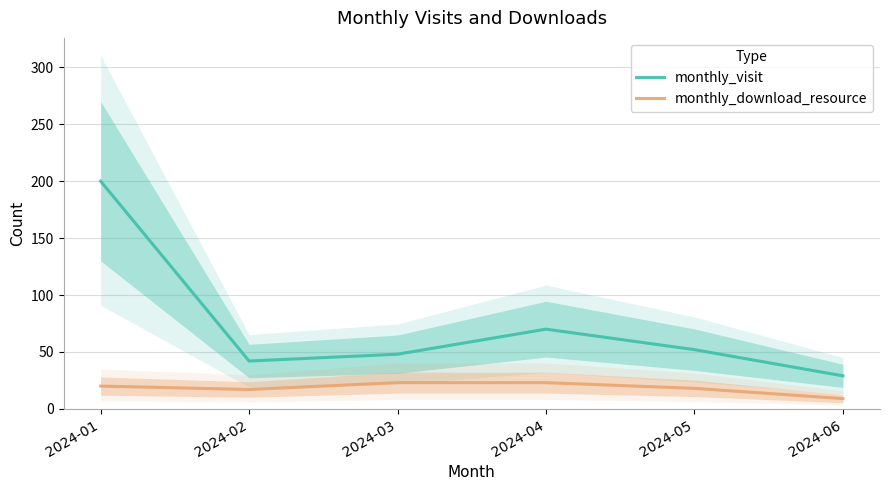

Does the chart have visible grid lines?

Yes